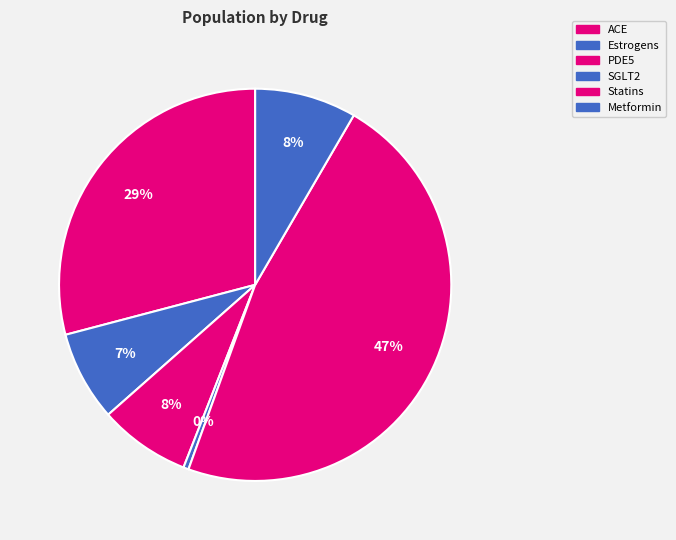

What is the smallest slice in the pie chart?

SGLT2